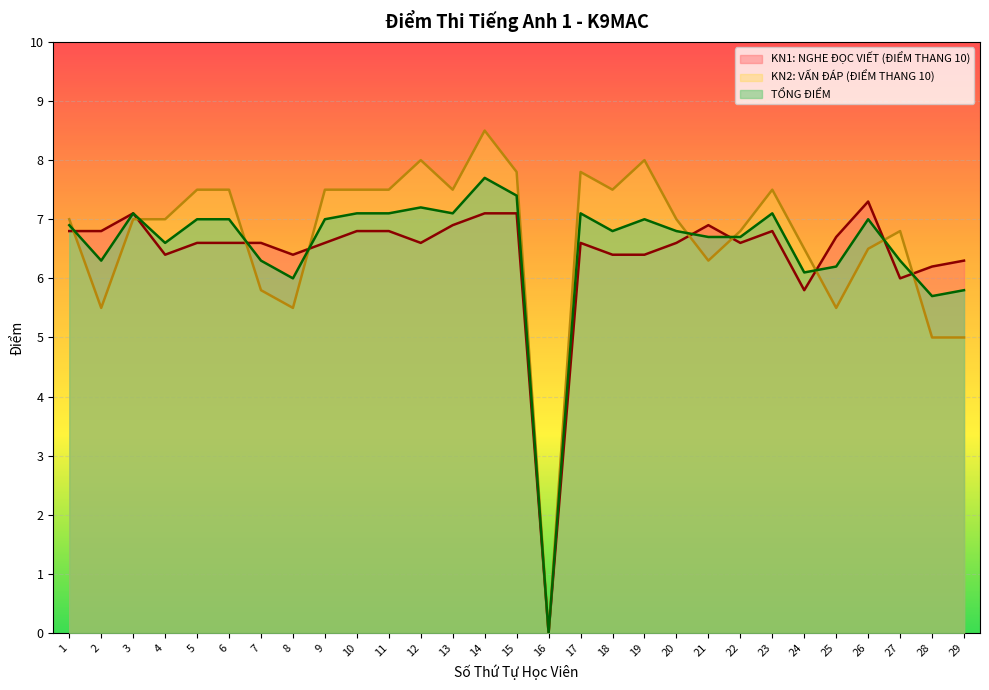

What is the maximum value for KN1: NGHE ĐỌC VIẾT (ĐIỂM THANG 10)?

7.3